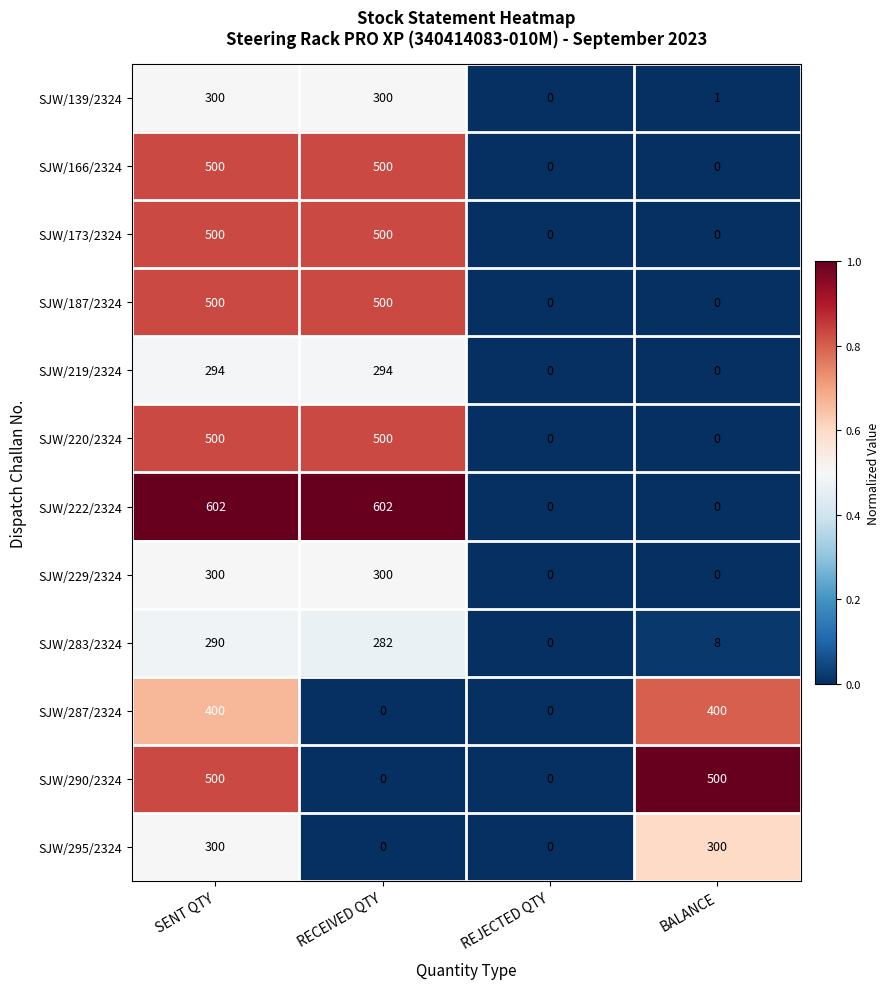

Which series changed the most between SENT QTY and BALANCE?

SJW/222/2324